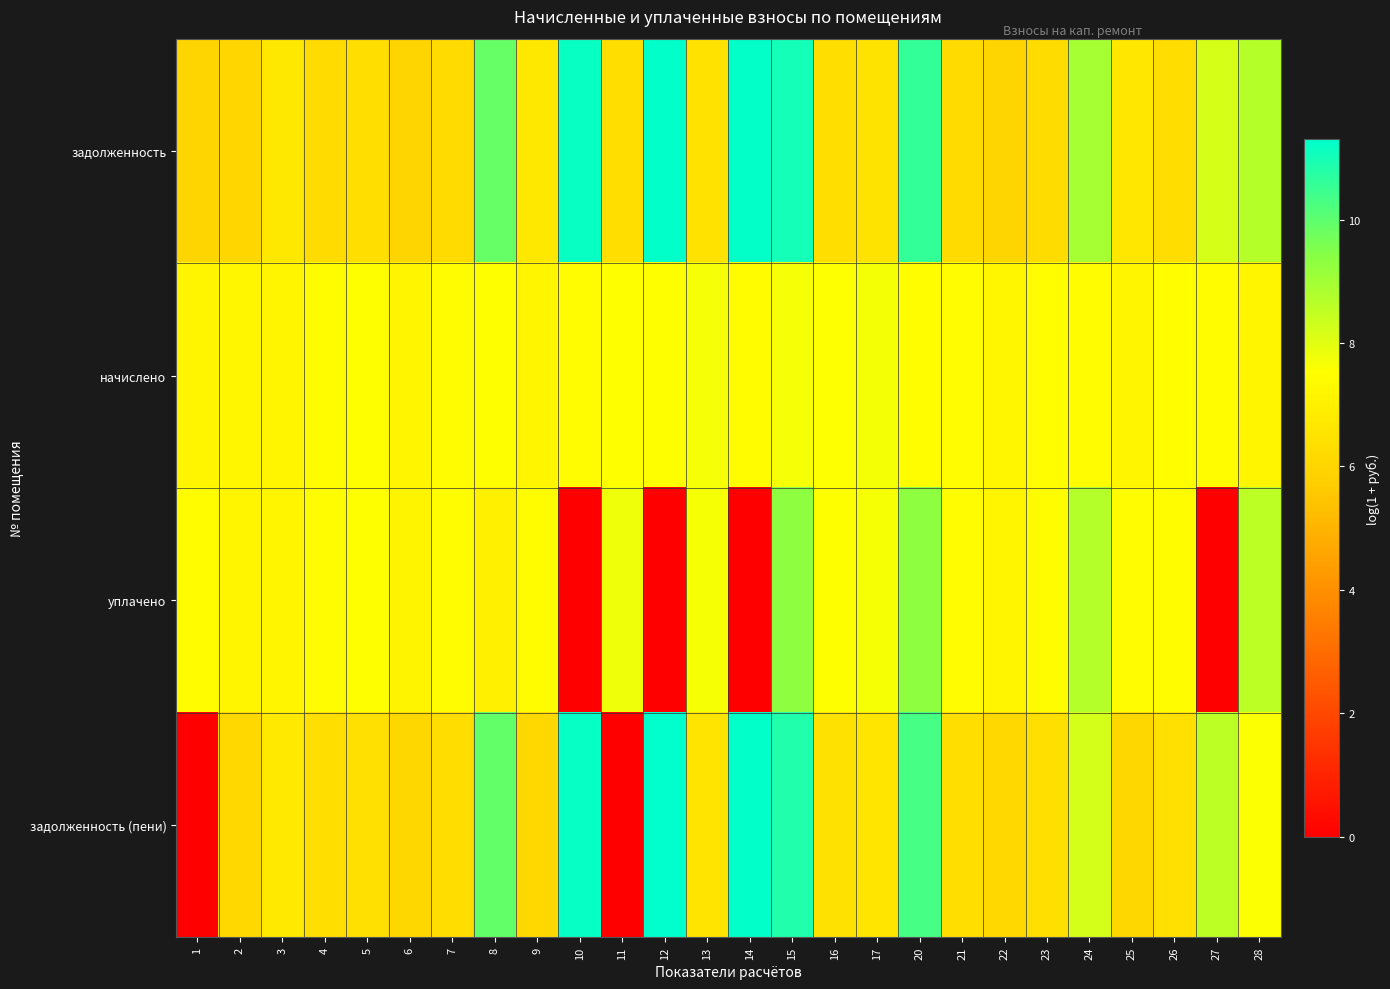

Reading left to right, list all the values displayed in this chart.

задолженность: 1=6.0	2=6.0	3=6.7	4=6.2	5=6.3	6=6.0	7=6.2	8=9.9	9=6.7	10=11.2	11=6.3	12=11.3	13=6.5	14=11.2	15=11.0	16=6.3	17=6.5	20=10.6	21=6.2	22=6.0	23=6.3	24=9.0	25=6.7	26=6.3	27=8.2	28=8.7
начислено: 1=7.2	2=7.2	3=7.2	4=7.4	5=7.5	6=7.2	7=7.4	8=7.5	9=7.2	10=7.4	11=7.5	12=7.5	13=7.7	14=7.5	15=7.7	16=7.5	17=7.7	20=7.5	21=7.4	22=7.2	23=7.5	24=7.4	25=7.2	26=7.5	27=7.4	28=7.2
уплачено: 1=7.4	2=7.2	3=7.2	4=7.4	5=7.5	6=7.2	7=7.4	8=7.0	9=7.4	10=0.0	11=7.8	12=0.0	13=7.6	14=0.0	15=9.3	16=7.5	17=7.7	20=9.3	21=7.4	22=7.2	23=7.4	24=8.7	25=7.4	26=7.5	27=0.0	28=8.6
задолженность (пени): 1=0.0	2=6.1	3=6.7	4=6.3	5=6.4	6=6.1	7=6.3	8=9.9	9=6.1	10=11.2	11=0.0	12=11.3	13=6.6	14=11.3	15=10.8	16=6.4	17=6.6	20=10.3	21=6.3	22=6.1	23=6.4	24=8.2	25=6.1	26=6.4	27=8.6	28=7.6